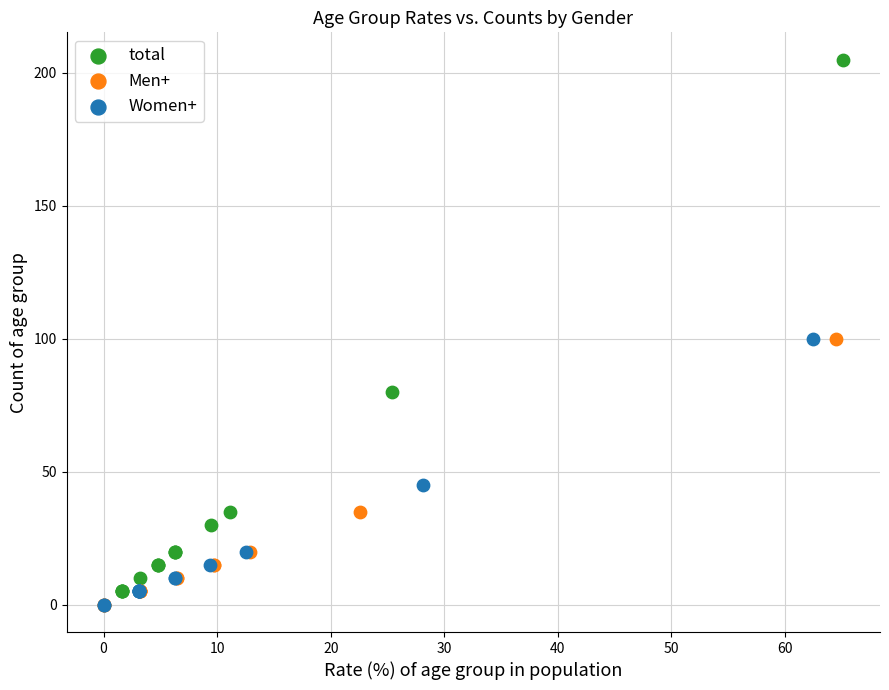

Which series contains the highest Y value?

total